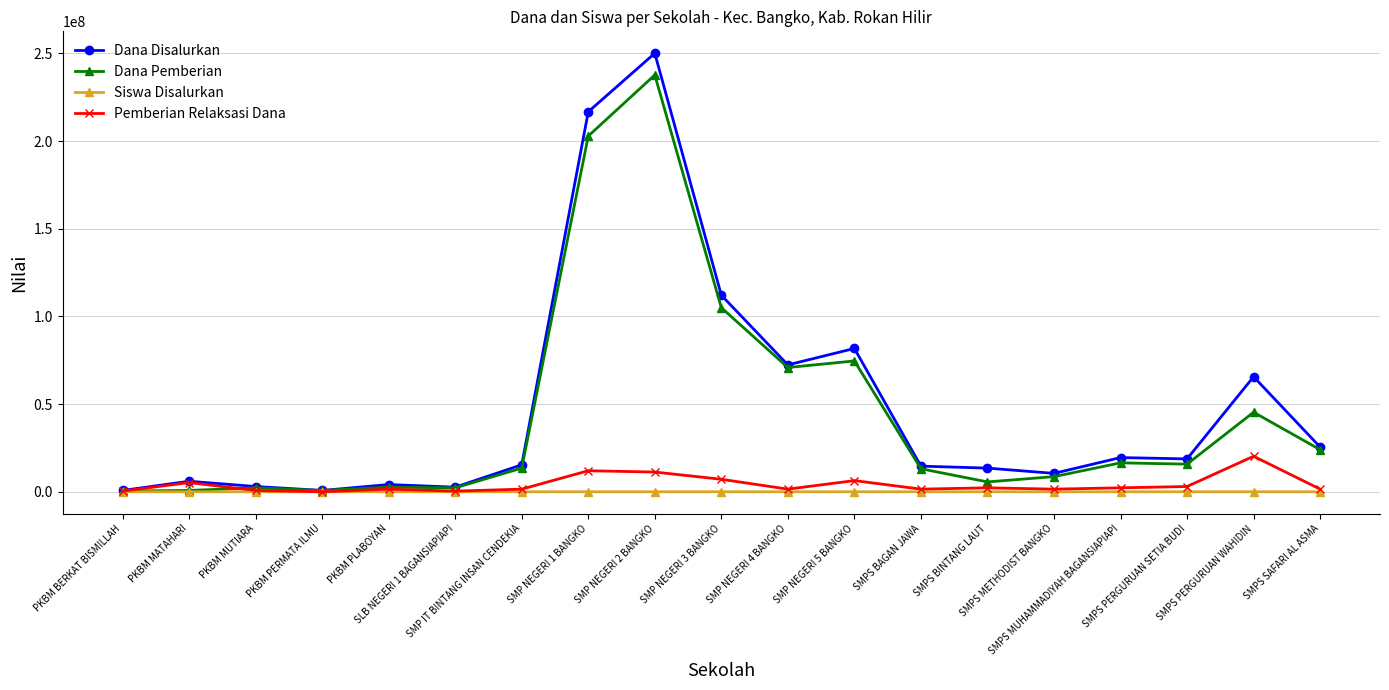

Which series has the largest total across all categories?

Dana Disalurkan